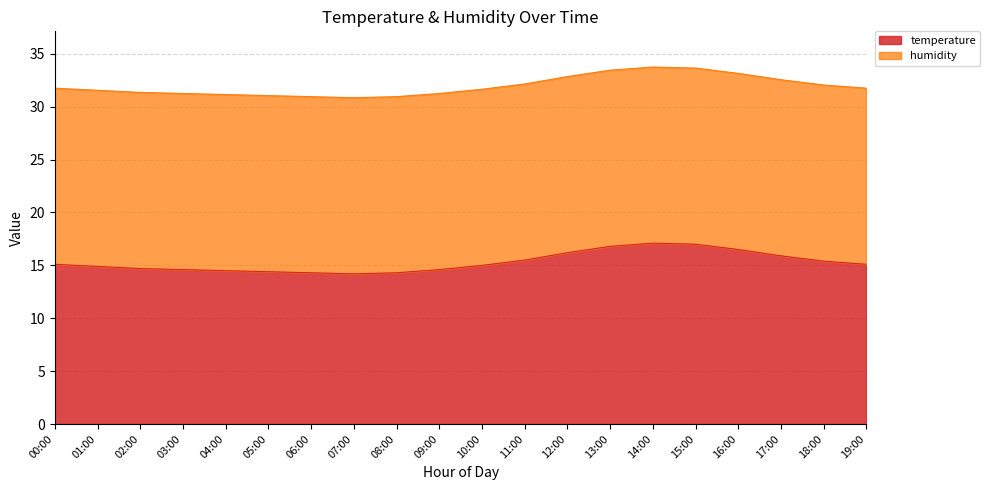

Which label corresponds to the largest value in the chart?

14:00